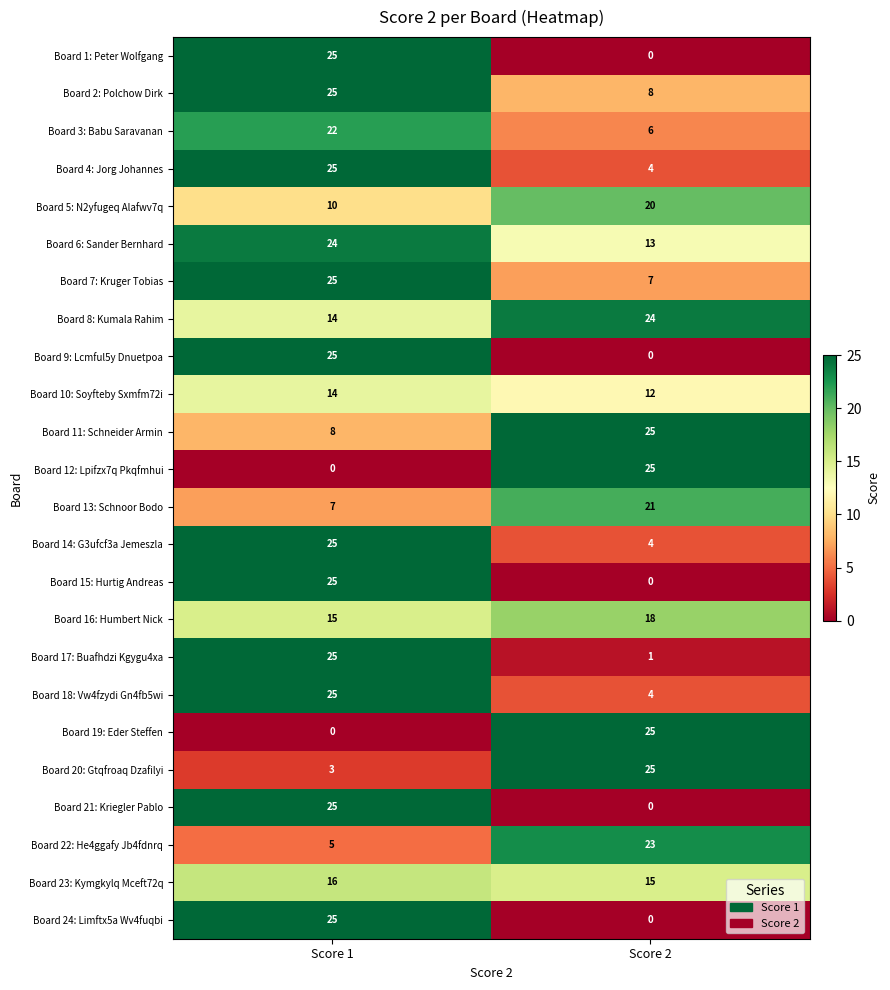

What is the sum of the Board 22: He4ggafy Jb4fdnrq values at Score 1 and Score 2?

28